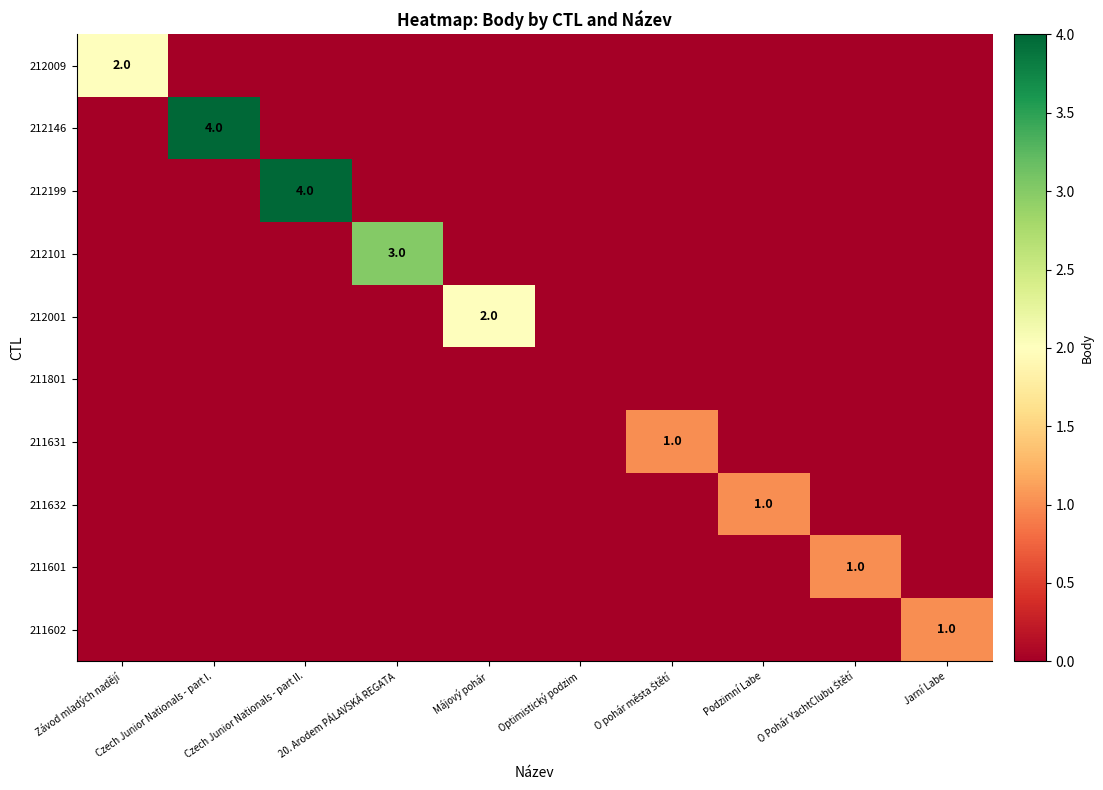

At which label is 211601 closest to 0?

Závod mladých nadějí